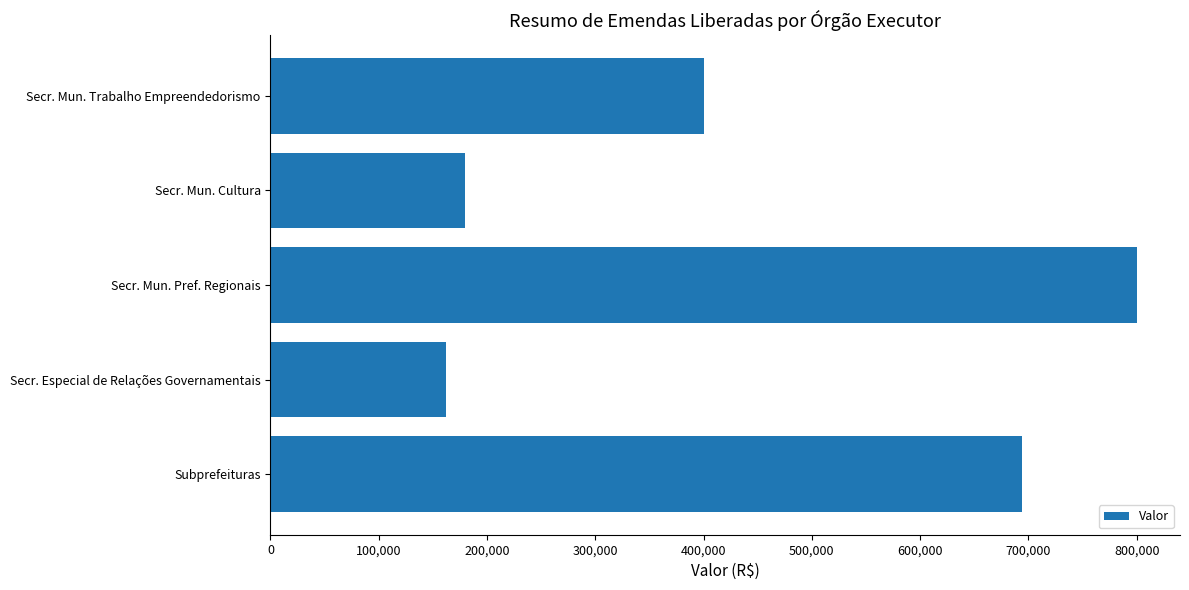

What is the change in value from Subprefeituras to Secr. Mun. Pref. Regionais?

+106000